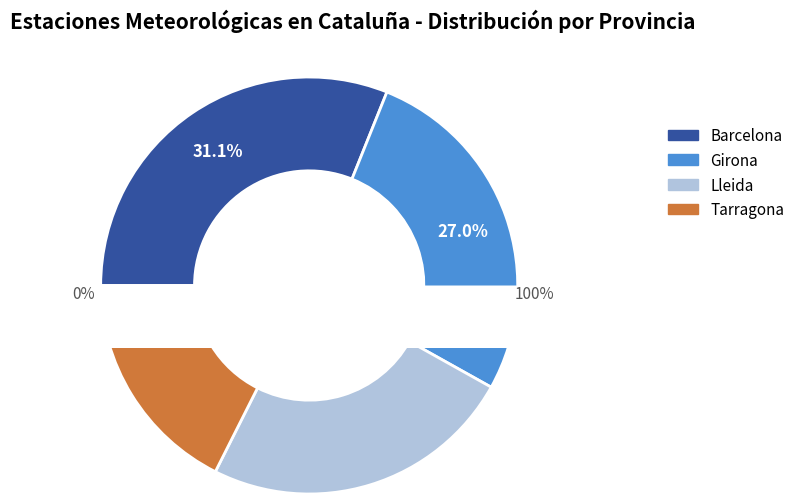

Is there a majority slice in this chart?

No